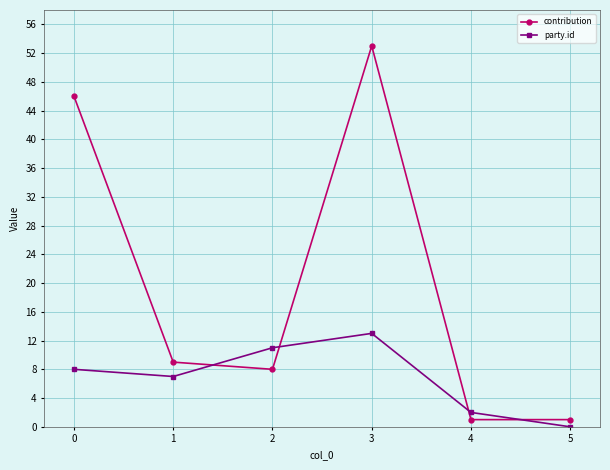

What is the total value across all series at 1?

16